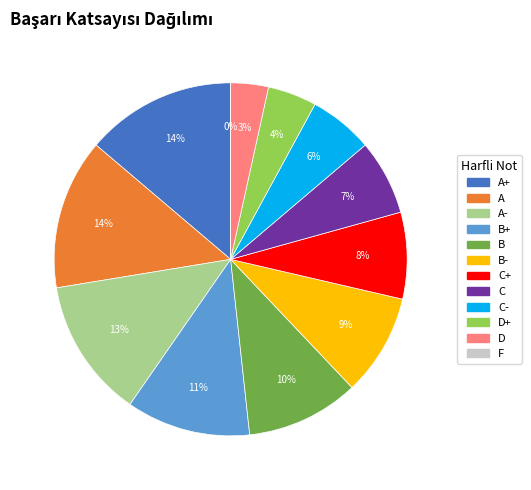

How many slices are in this pie chart?

12